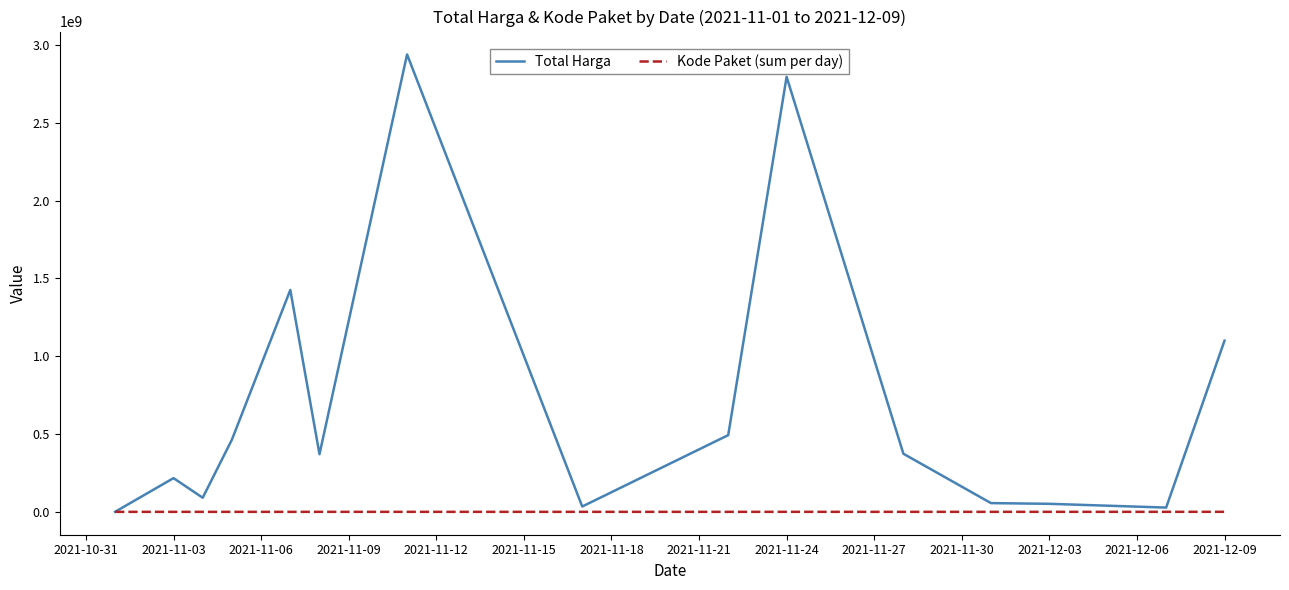

Rank the series by their average value, from highest to lowest.

Total Harga, Kode Paket (sum per day)